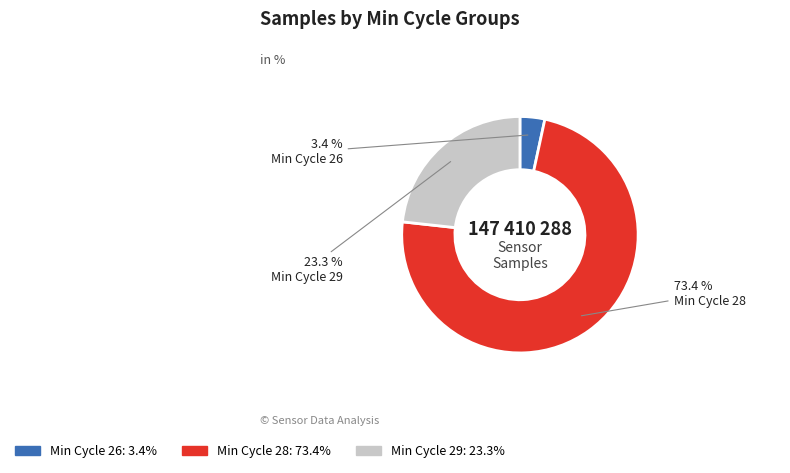

How many segments does this pie chart have?

3